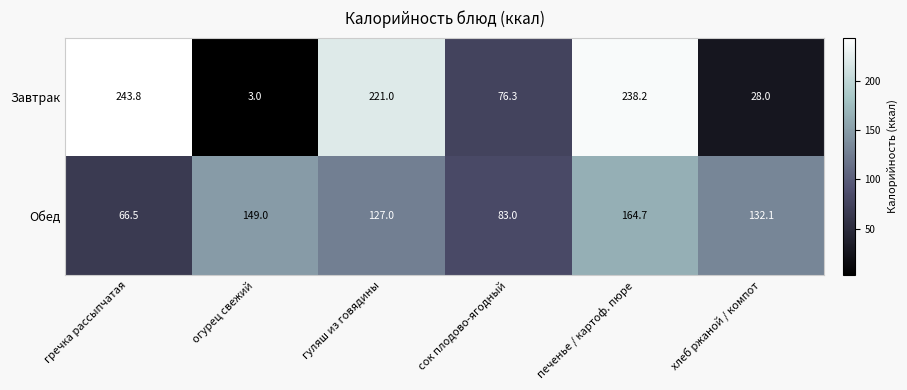

Which series has the largest total across all categories?

Завтрак